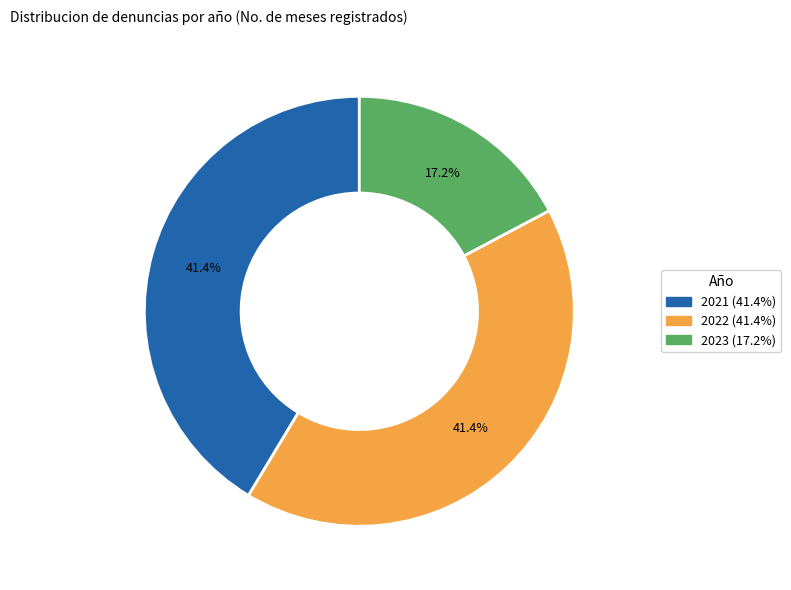

What percentage do 2022 and 2023 together represent?

58.6%